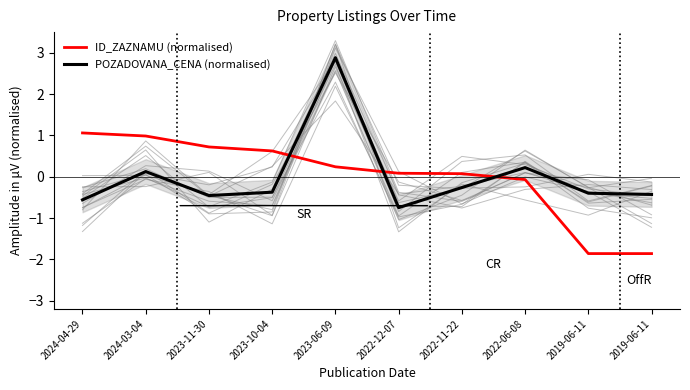

Which series has the widest spread of values?

POZADOVANA_CENA (normalised)